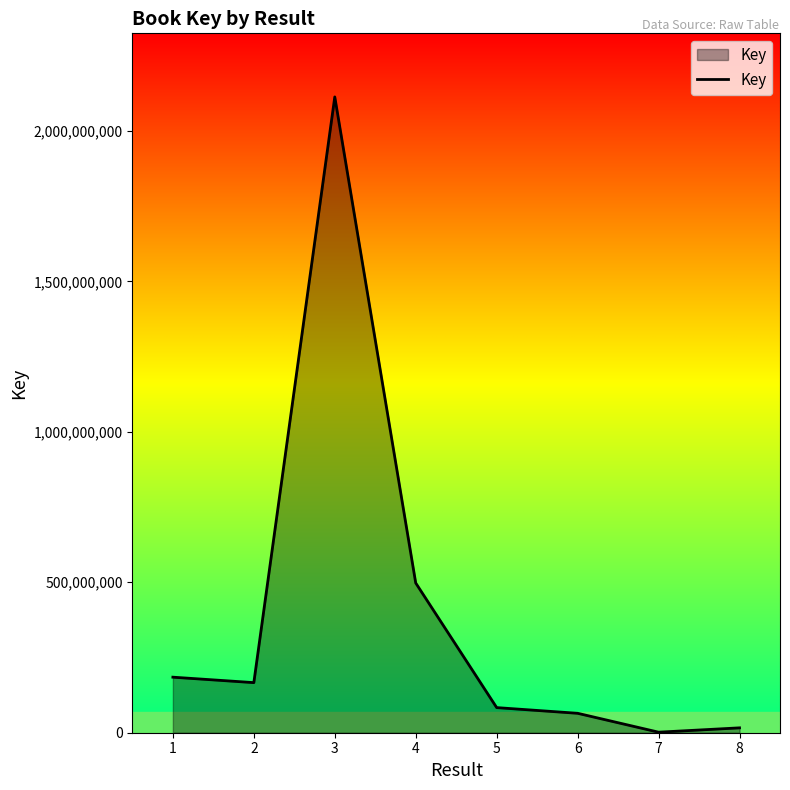

What is the minimum value shown in the chart?

1803882